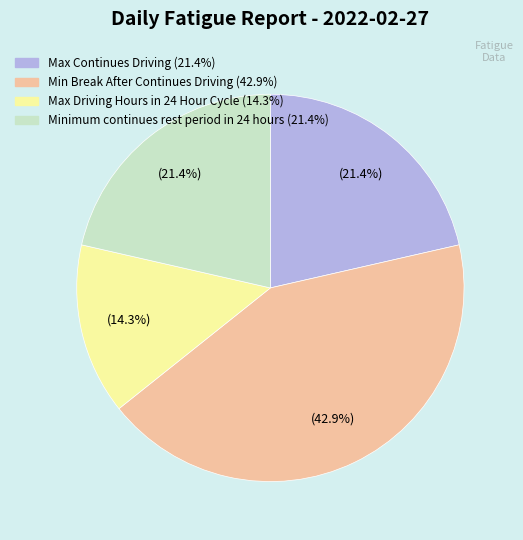

Is there a majority slice in this chart?

No